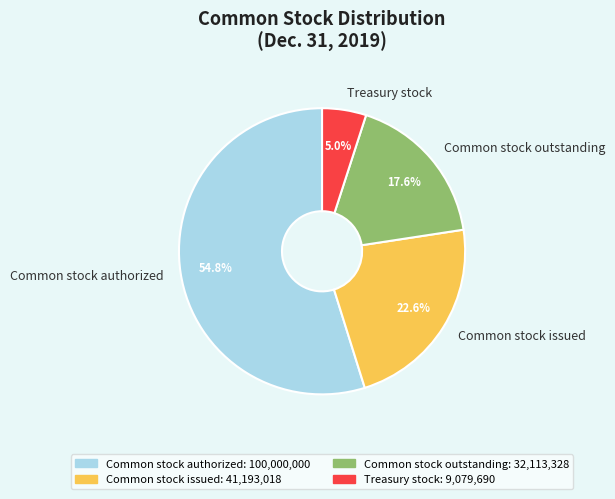

To the nearest percent, what is the average slice percentage?

25%